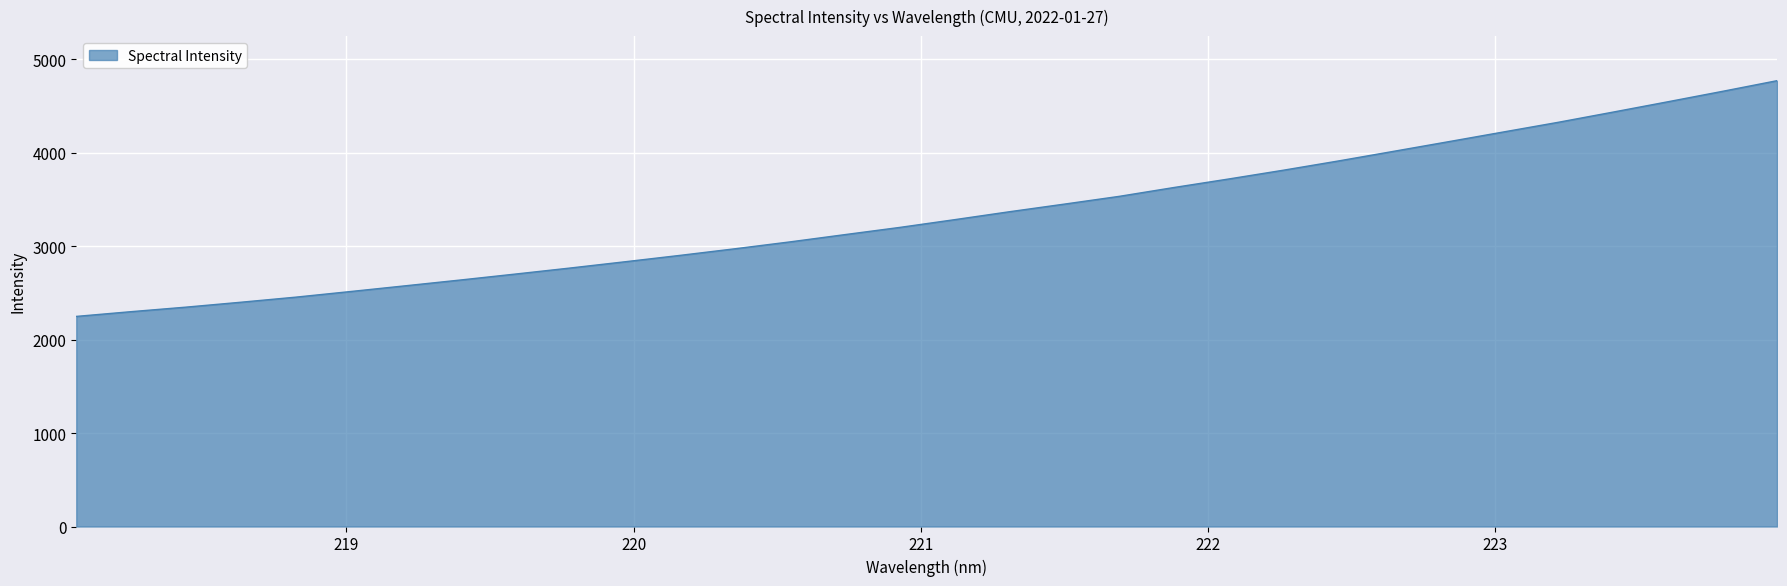

What is the minimum value shown in the chart?

2247.8